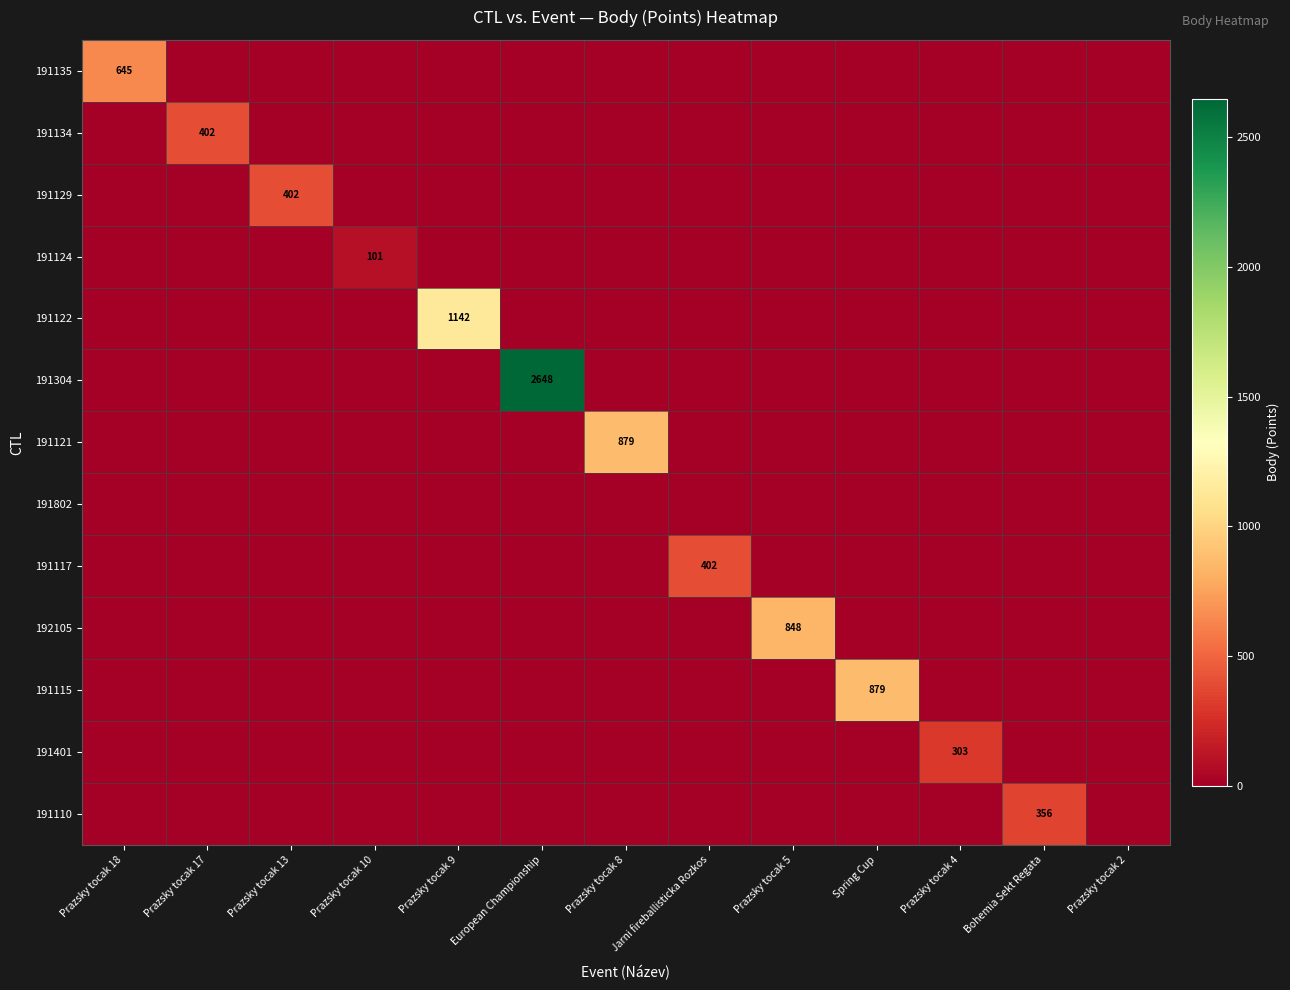

Rank the categories by 191401 value from highest to lowest.

Prazsky tocak 4, Prazsky tocak 18, Prazsky tocak 17, Prazsky tocak 13, Prazsky tocak 10, Prazsky tocak 9, European Championship, Prazsky tocak 8, Jarni fireballisticka Rozkos, Prazsky tocak 5, Spring Cup, Bohemia Sekt Regata, Prazsky tocak 2